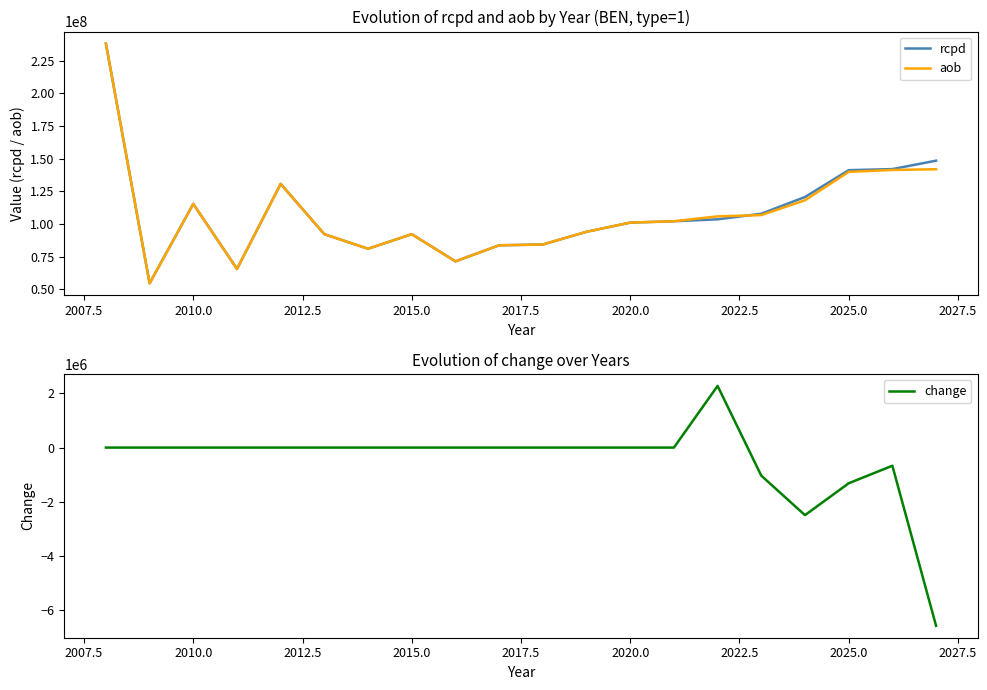

What is the maximum value for rcpd?

238286592.2